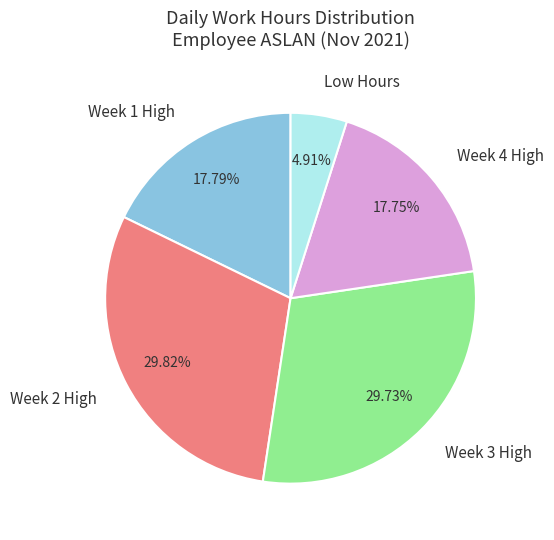

Do Week 3 High and Week 1 High together represent more than half of the pie?

No